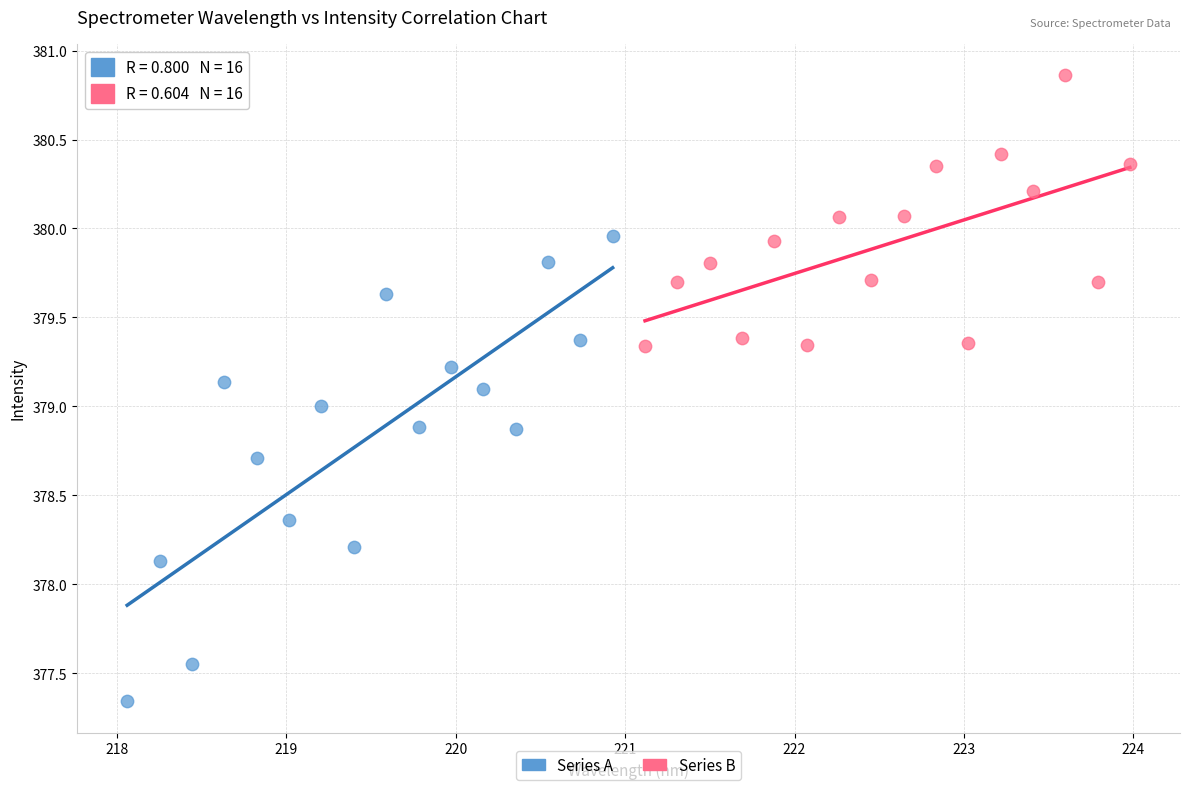

What are all the series names shown in the legend?

Series A, Series B